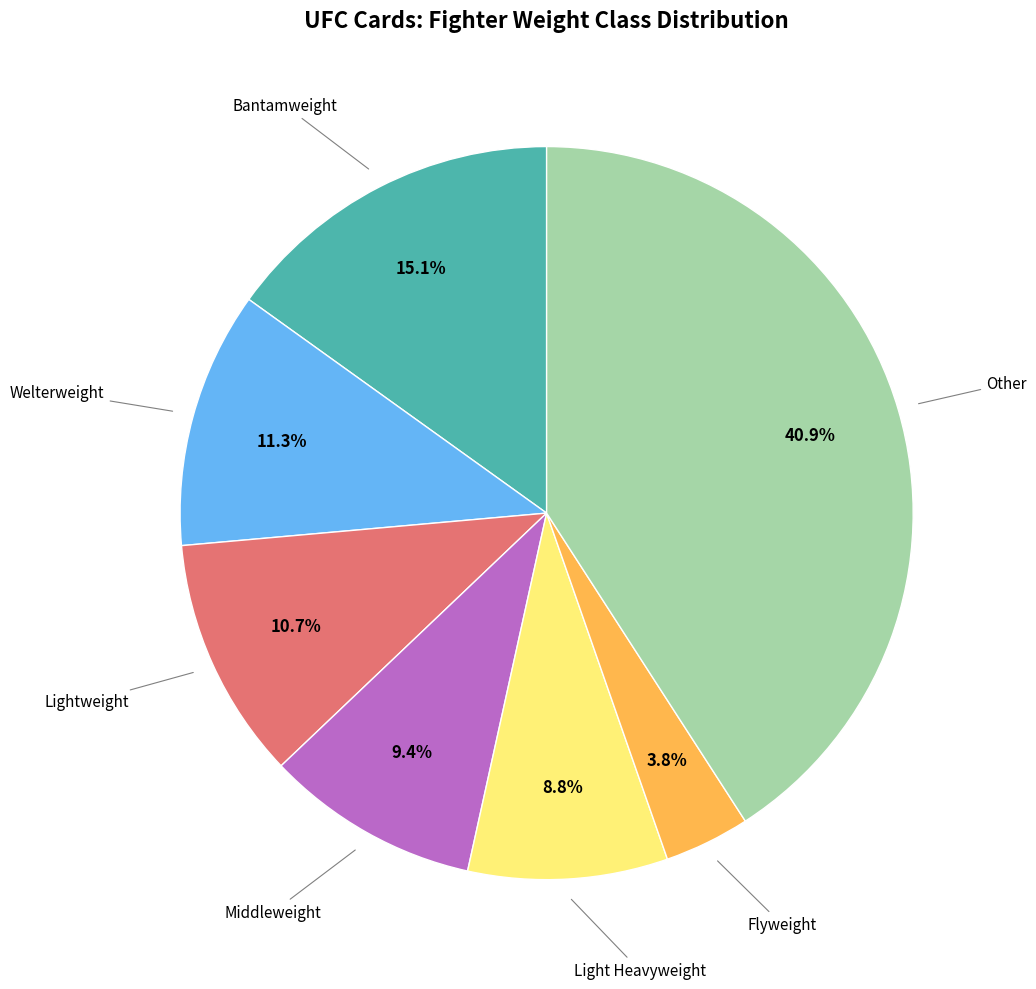

Is there any slice that represents more than half of the pie?

No